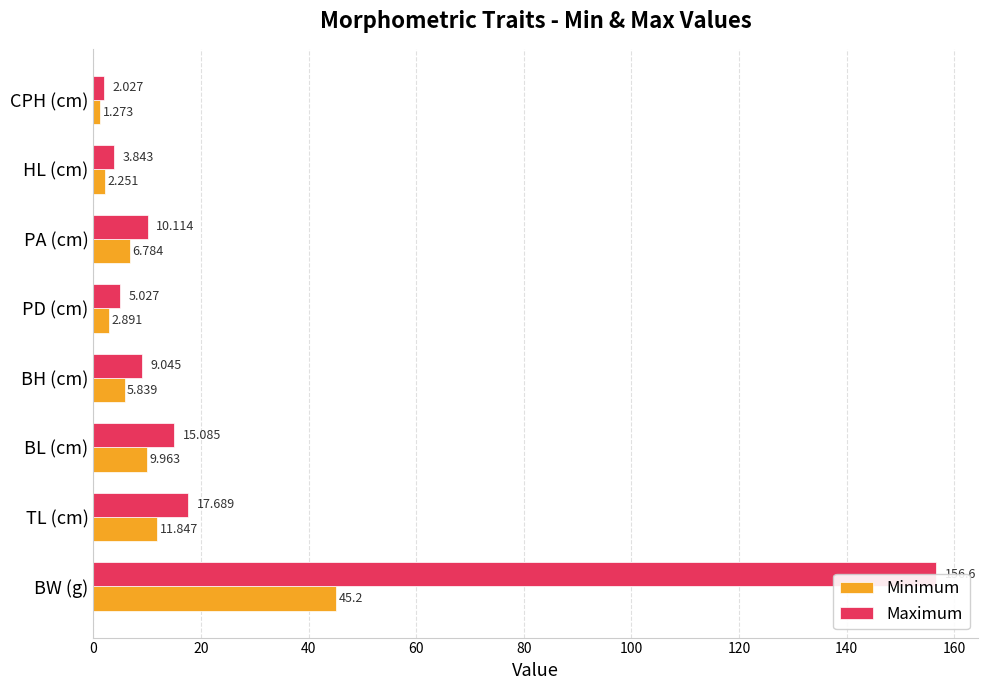

Is it true that Maximum equals 90.7 at BW (g)?

False